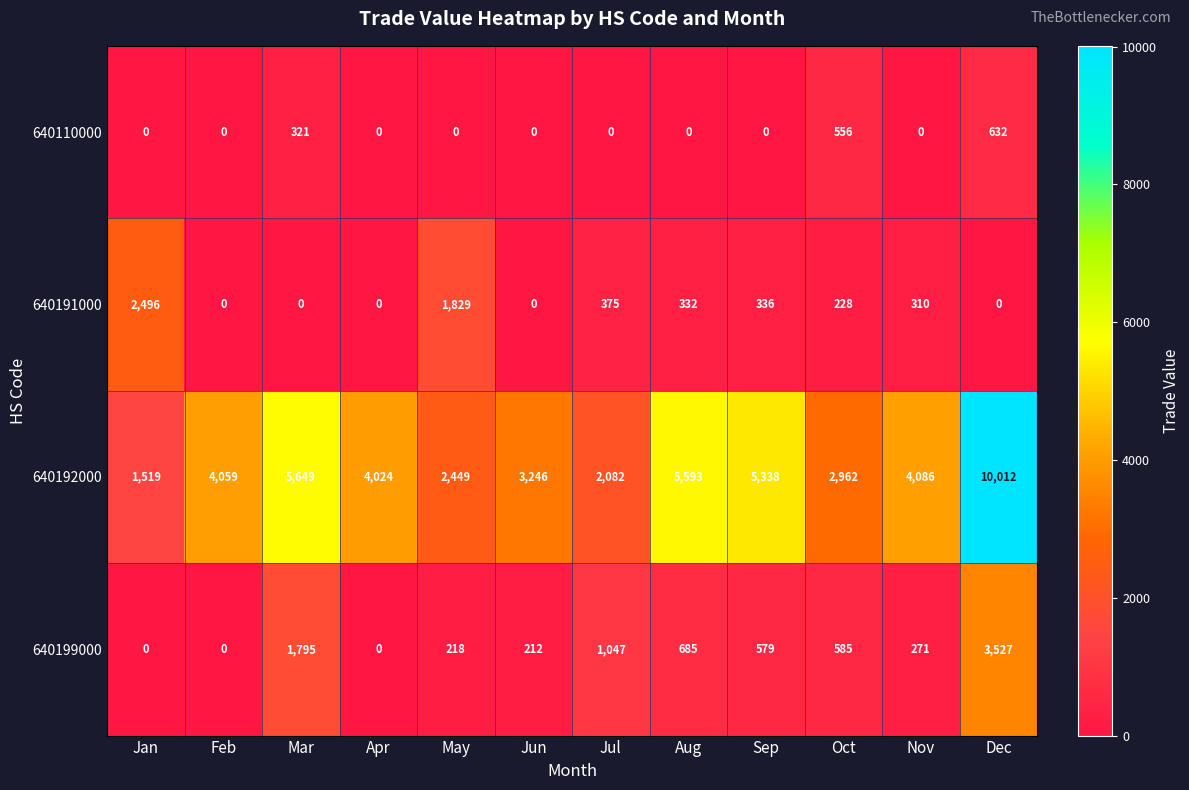

Which series has the largest total across all categories?

640192000